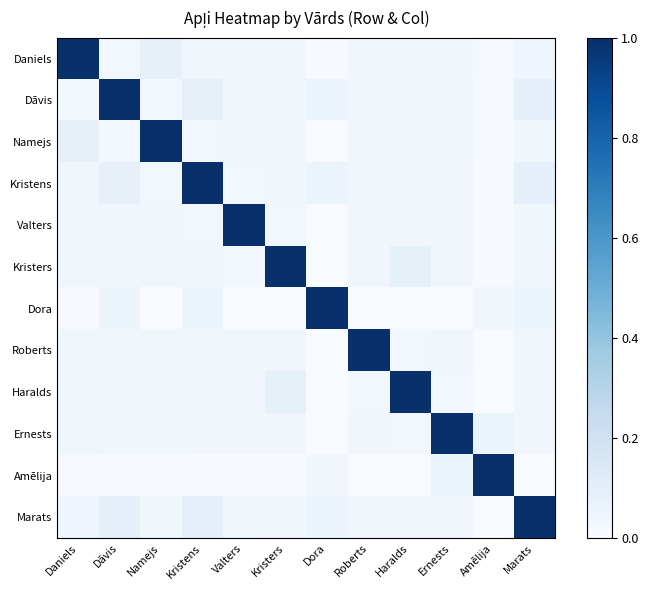

Reading left to right, extract all data points from this chart.

Daniels: Daniels=1.0	Dāvis=0.0	Namejs=0.1	Kristens=0.0	Valters=0.0	Kristers=0.0	Dora=0.0	Roberts=0.0	Haralds=0.0	Ernests=0.0	Amēlija=0.0	Marats=0.0
Dāvis: Daniels=0.0	Dāvis=1.0	Namejs=0.0	Kristens=0.1	Valters=0.0	Kristers=0.0	Dora=0.1	Roberts=0.0	Haralds=0.0	Ernests=0.0	Amēlija=0.0	Marats=0.1
Namejs: Daniels=0.1	Dāvis=0.0	Namejs=1.0	Kristens=0.0	Valters=0.0	Kristers=0.0	Dora=0.0	Roberts=0.0	Haralds=0.0	Ernests=0.0	Amēlija=0.0	Marats=0.0
Kristens: Daniels=0.0	Dāvis=0.1	Namejs=0.0	Kristens=1.0	Valters=0.0	Kristers=0.0	Dora=0.1	Roberts=0.0	Haralds=0.0	Ernests=0.0	Amēlija=0.0	Marats=0.1
Valters: Daniels=0.0	Dāvis=0.0	Namejs=0.0	Kristens=0.0	Valters=1.0	Kristers=0.0	Dora=0.0	Roberts=0.0	Haralds=0.0	Ernests=0.0	Amēlija=0.0	Marats=0.0
Kristers: Daniels=0.0	Dāvis=0.0	Namejs=0.0	Kristens=0.0	Valters=0.0	Kristers=1.0	Dora=0.0	Roberts=0.0	Haralds=0.1	Ernests=0.0	Amēlija=0.0	Marats=0.0
Dora: Daniels=0.0	Dāvis=0.1	Namejs=0.0	Kristens=0.1	Valters=0.0	Kristers=0.0	Dora=1.0	Roberts=0.0	Haralds=0.0	Ernests=0.0	Amēlija=0.0	Marats=0.1
Roberts: Daniels=0.0	Dāvis=0.0	Namejs=0.0	Kristens=0.0	Valters=0.0	Kristers=0.0	Dora=0.0	Roberts=1.0	Haralds=0.0	Ernests=0.0	Amēlija=0.0	Marats=0.0
Haralds: Daniels=0.0	Dāvis=0.0	Namejs=0.0	Kristens=0.0	Valters=0.0	Kristers=0.1	Dora=0.0	Roberts=0.0	Haralds=1.0	Ernests=0.0	Amēlija=0.0	Marats=0.0
Ernests: Daniels=0.0	Dāvis=0.0	Namejs=0.0	Kristens=0.0	Valters=0.0	Kristers=0.0	Dora=0.0	Roberts=0.0	Haralds=0.0	Ernests=1.0	Amēlija=0.1	Marats=0.0
Amēlija: Daniels=0.0	Dāvis=0.0	Namejs=0.0	Kristens=0.0	Valters=0.0	Kristers=0.0	Dora=0.0	Roberts=0.0	Haralds=0.0	Ernests=0.1	Amēlija=1.0	Marats=0.0
Marats: Daniels=0.0	Dāvis=0.1	Namejs=0.0	Kristens=0.1	Valters=0.0	Kristers=0.0	Dora=0.1	Roberts=0.0	Haralds=0.0	Ernests=0.0	Amēlija=0.0	Marats=1.0